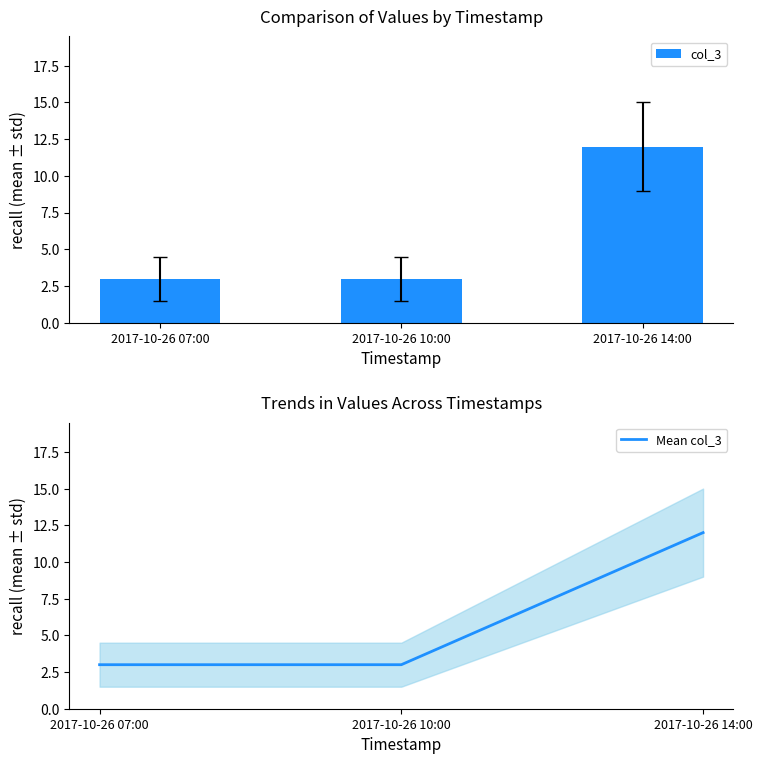

What is the label of the 3rd bar from the right?

2017-10-26 07:00